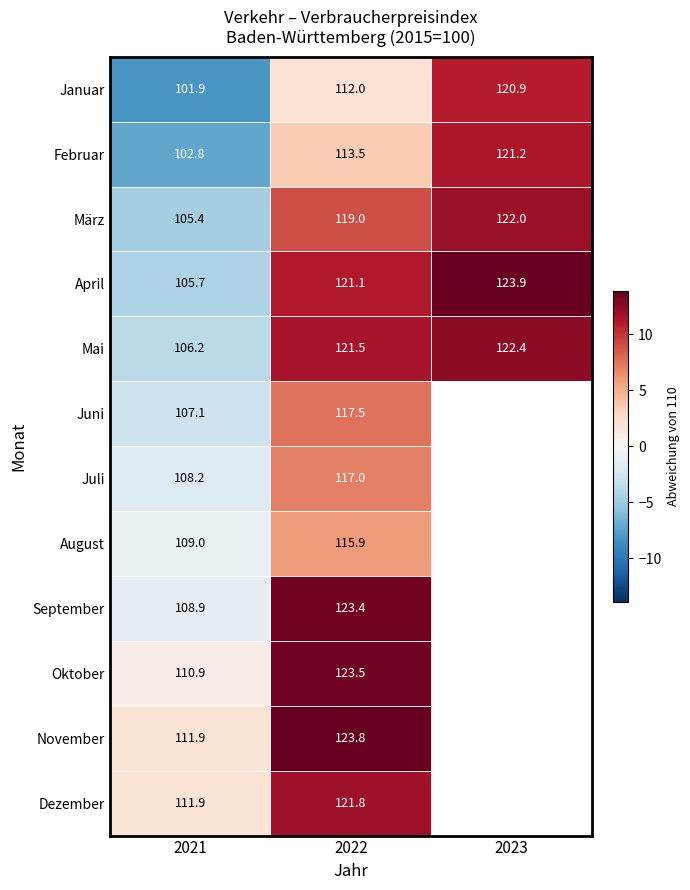

What is the difference between the highest and lowest values at 2021?

10.0